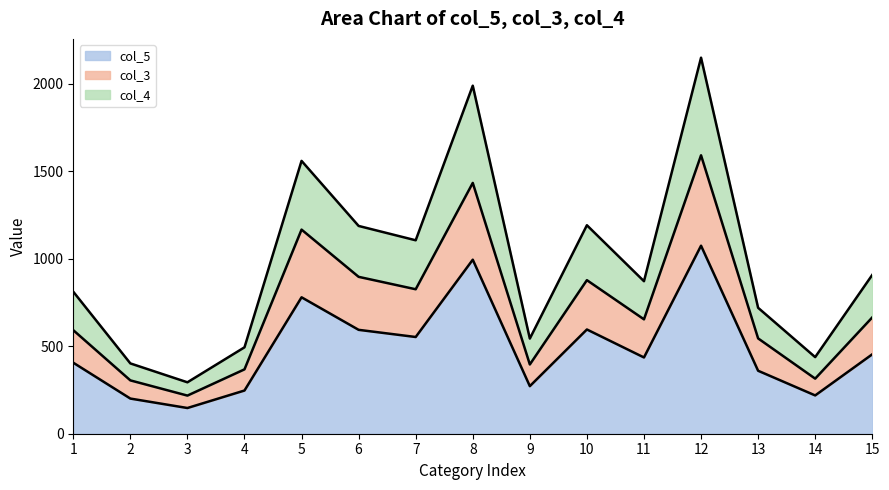

What is the total value across all series at 8?

1990